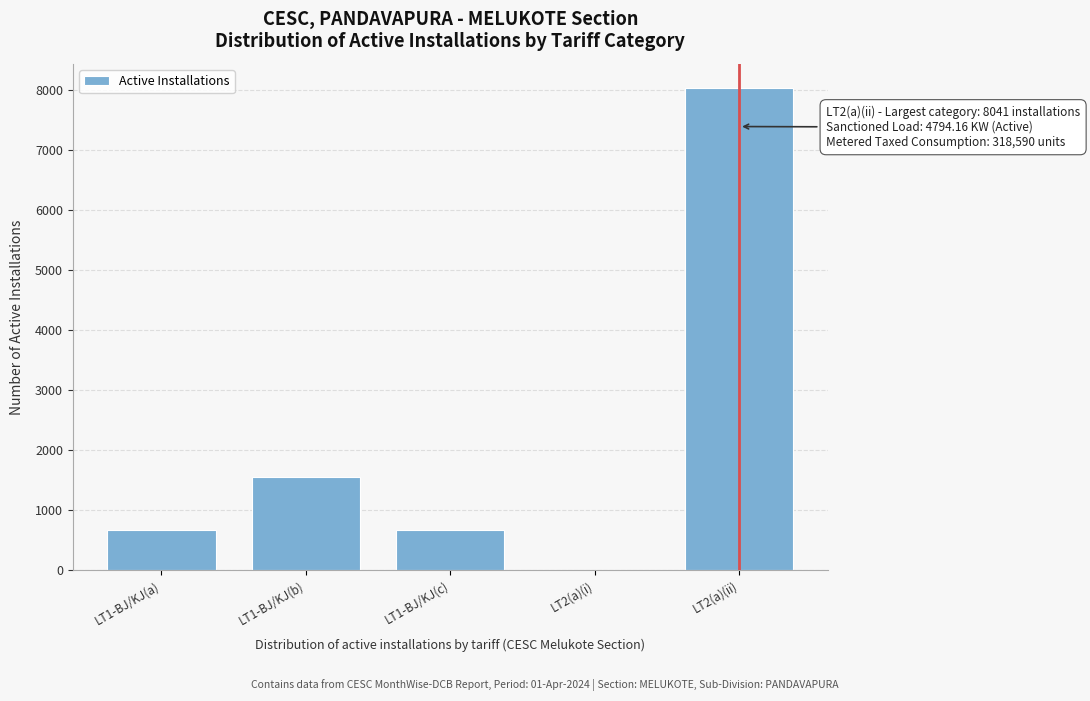

At which label is the value closest to 4023?

LT1-BJ/KJ(b)